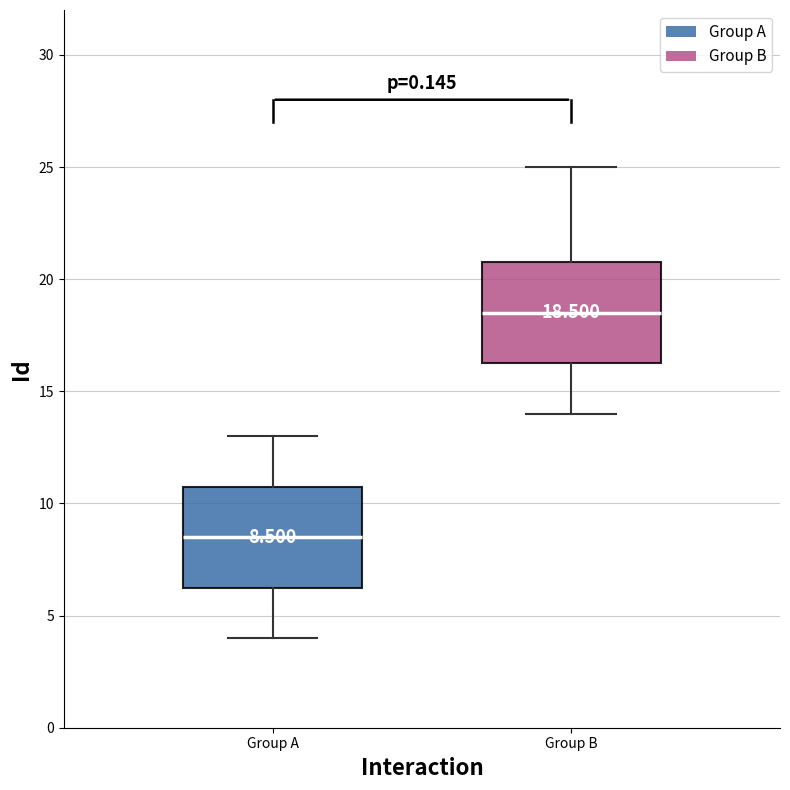

Which box has the highest median line?

Group B